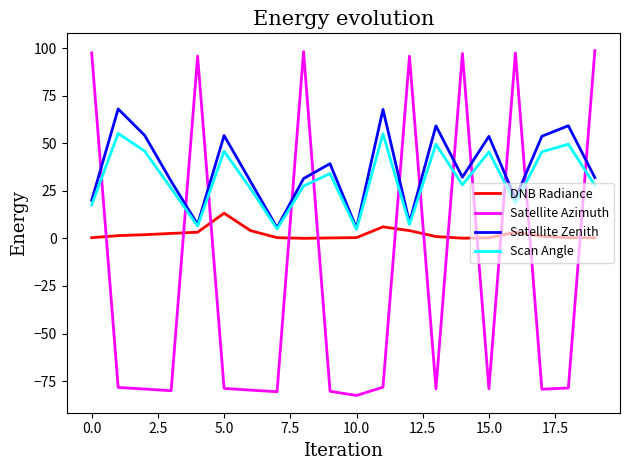

Which series has the largest range (max minus min)?

Satellite Azimuth